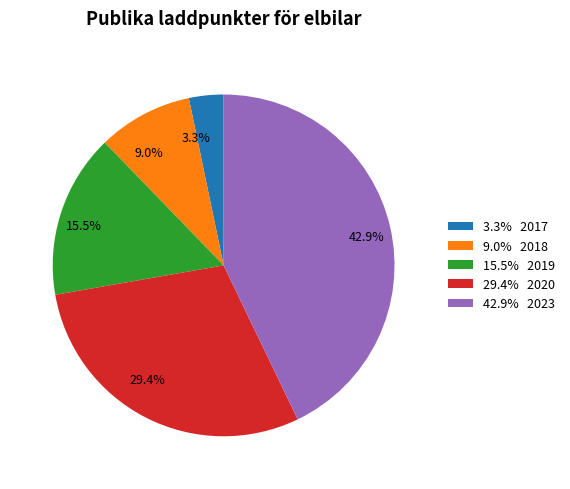

Is there any slice that represents more than half of the pie?

No